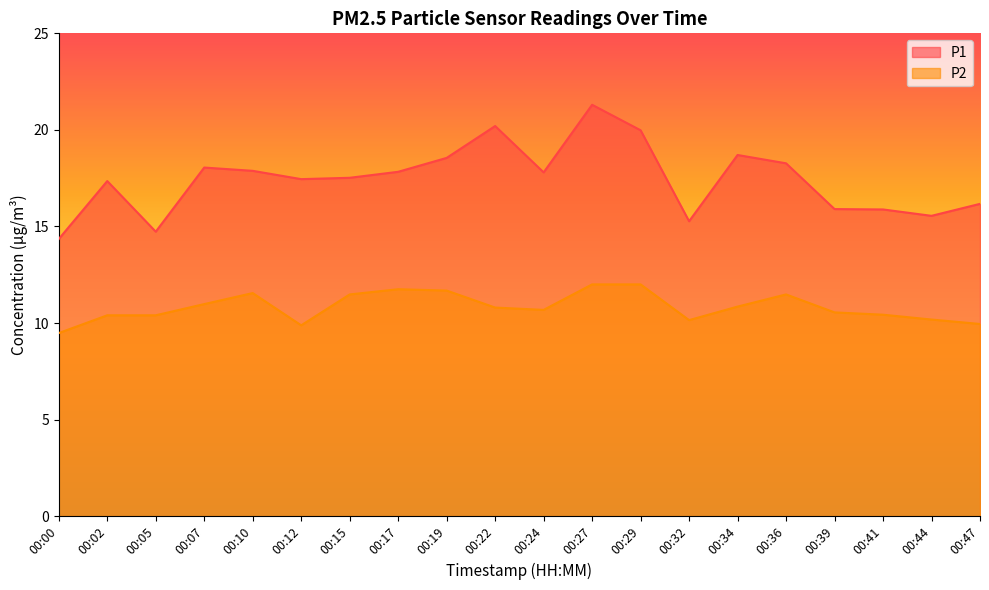

List the series in order of their peak value, highest first.

P1, P2